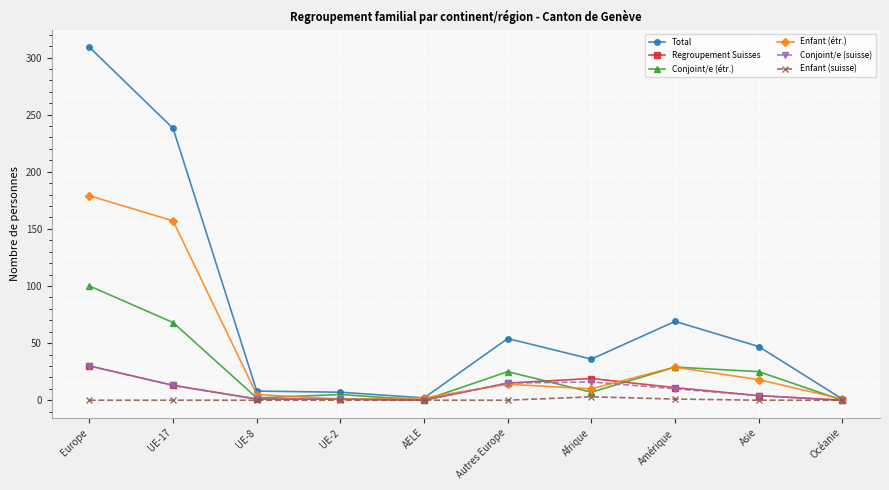

Is the value of Conjoint/e (suisse) at Océanie greater than the value of Conjoint/e (étr.) at Asie?

No